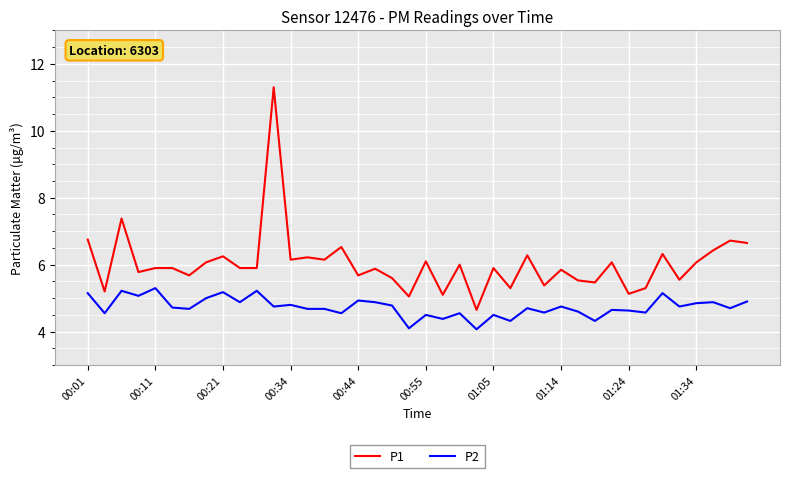

Is this an area chart (filled region under the line)?

No